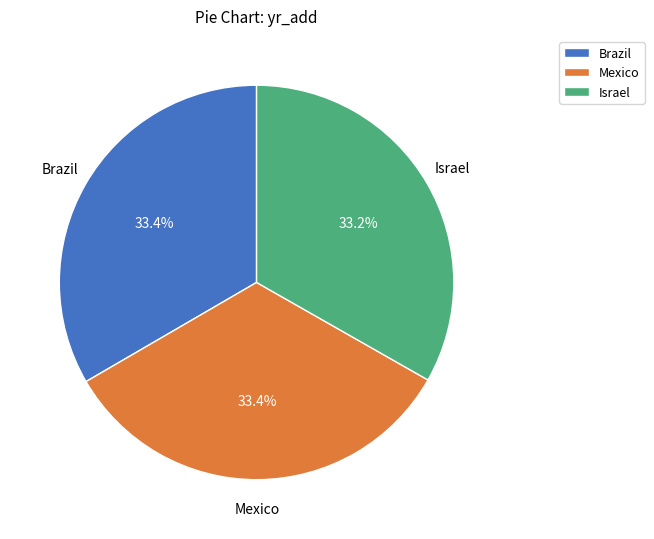

Count the number of slices in the pie.

3